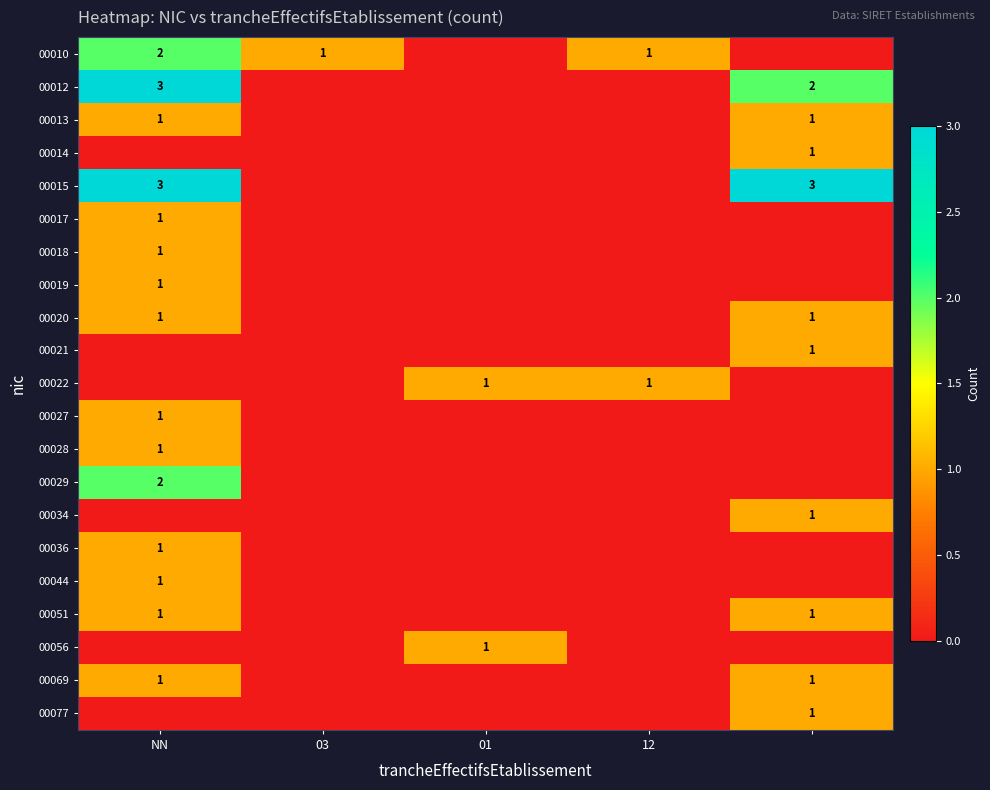

The value of 00029 at NN is 2. True or false?

True